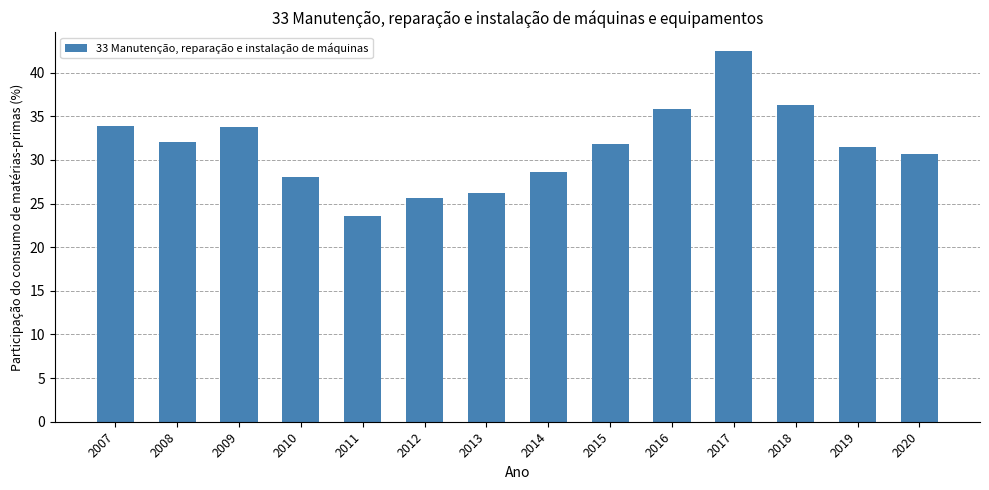

What is the difference between the values at 2013 and 2009?

7.6